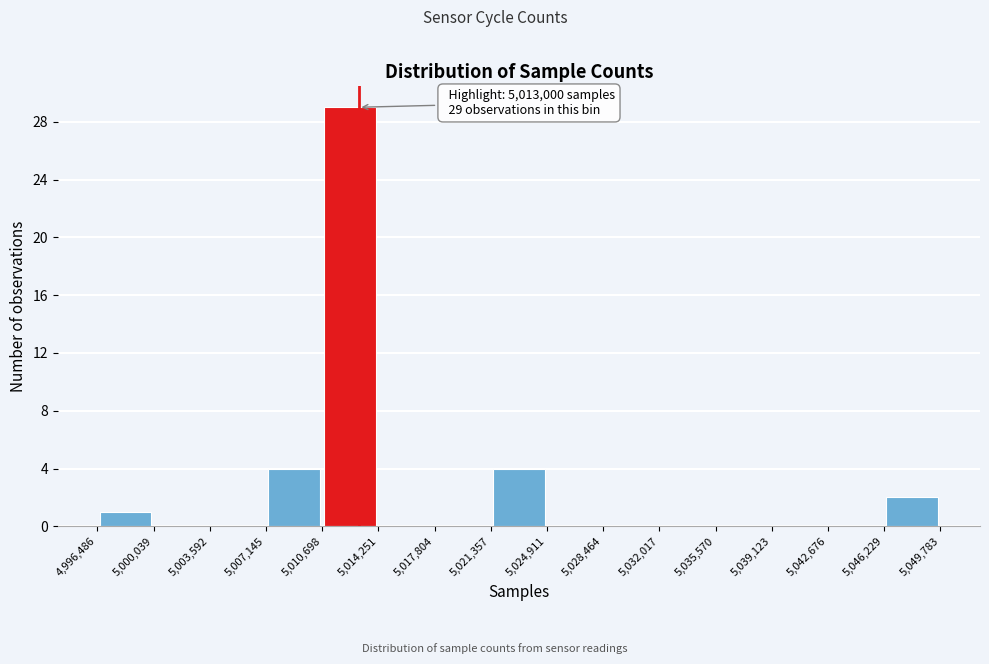

Which range on the x-axis has the tallest bar?

5,010,698 to 5,014,251